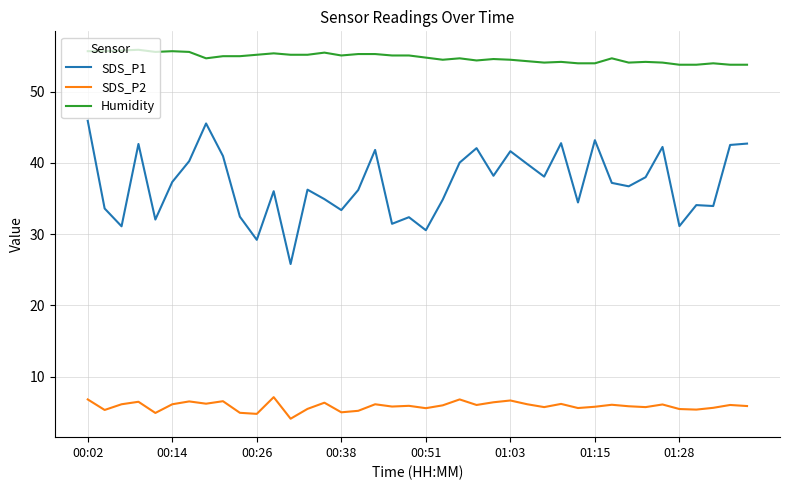

What are all the series names shown in the legend?

SDS_P1, SDS_P2, Humidity